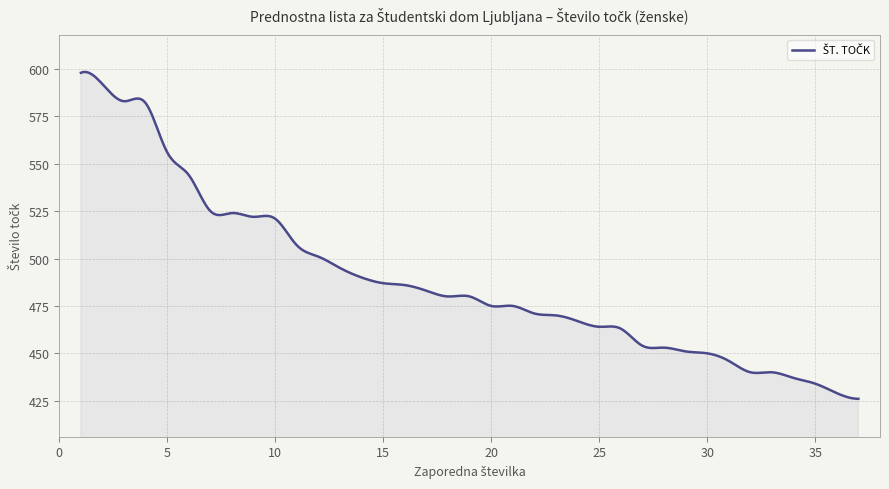

What is the minimum value shown in the chart?

426.0